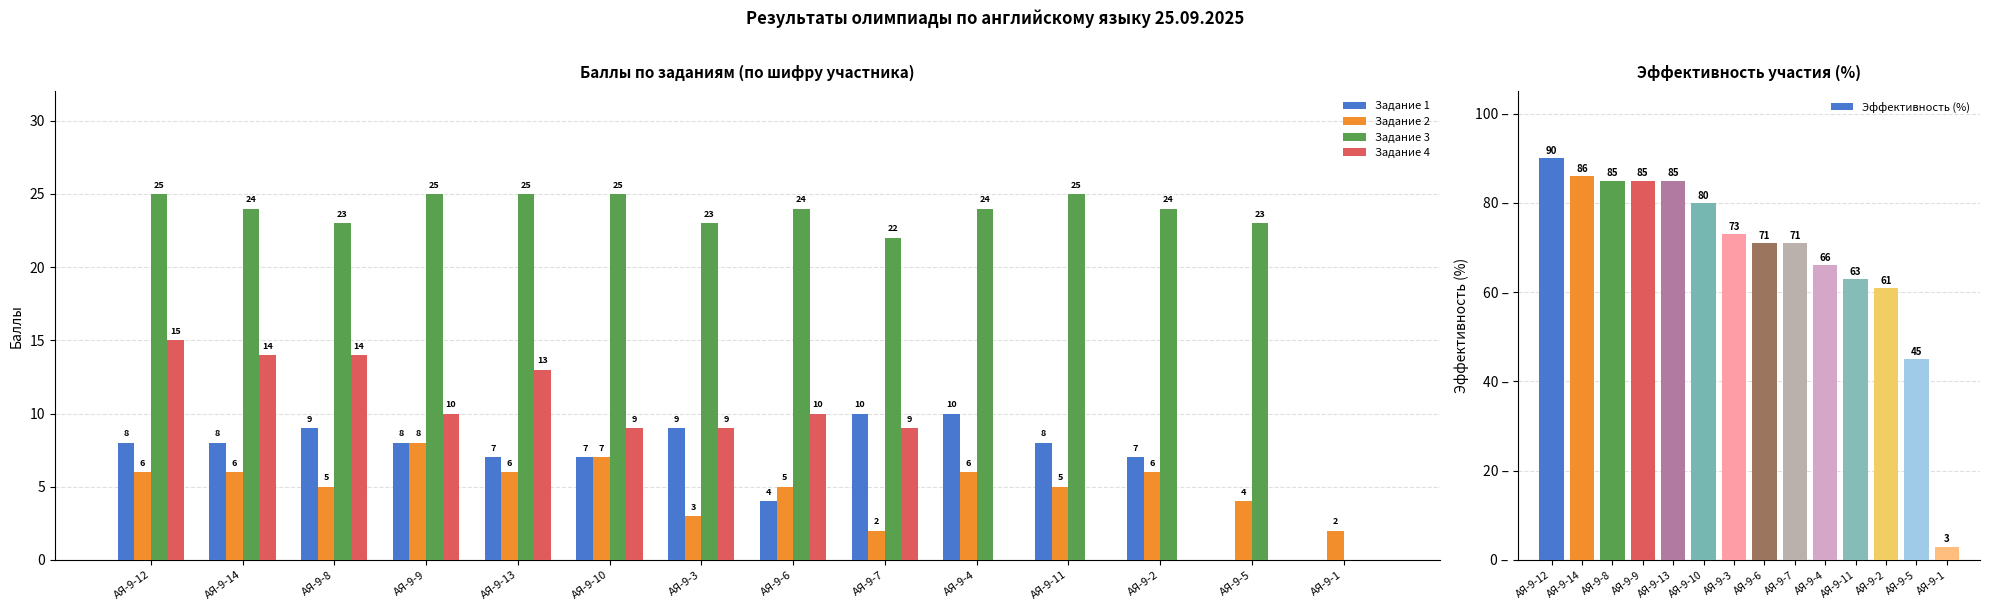

What is the value of the Задание 2 bar at the 5th from the left?

6